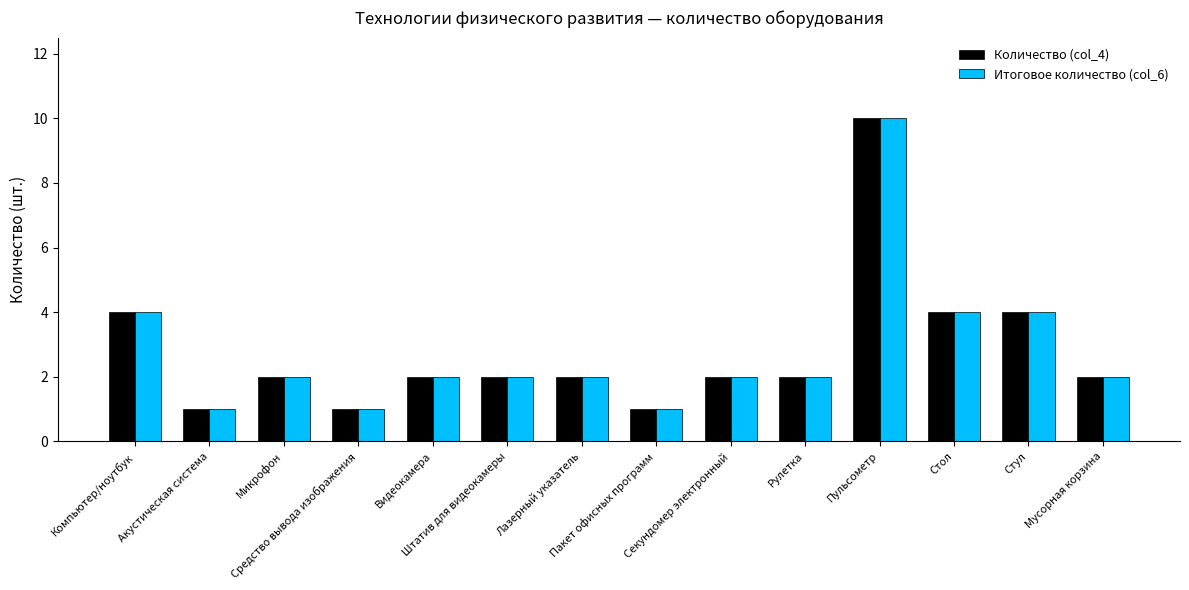

Reading left to right, what are all the values shown in this chart?

Количество (col_4): Компьютер/ноутбук=4	Акустическая система=1	Микрофон=2	Средство вывода изображения=1	Видеокамера=2	Штатив для видеокамеры=2	Лазерный указатель=2	Пакет офисных программ=1	Секундомер электронный=2	Рулетка=2	Пульсометр=10	Стол=4	Стул=4	Мусорная корзина=2
Итоговое количество (col_6): Компьютер/ноутбук=4	Акустическая система=1	Микрофон=2	Средство вывода изображения=1	Видеокамера=2	Штатив для видеокамеры=2	Лазерный указатель=2	Пакет офисных программ=1	Секундомер электронный=2	Рулетка=2	Пульсометр=10	Стол=4	Стул=4	Мусорная корзина=2